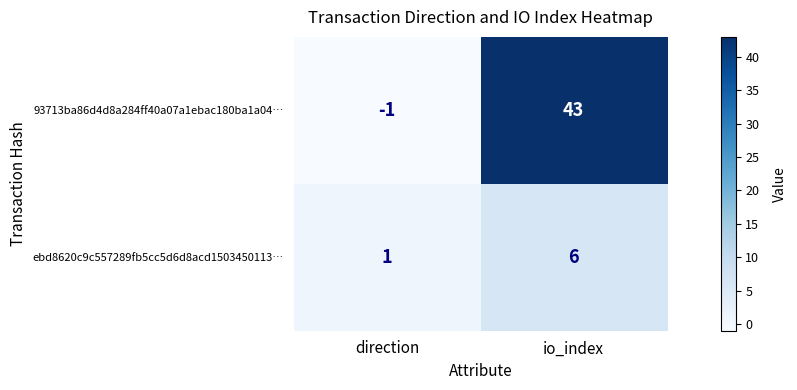

Which label corresponds to the smallest value in the chart?

direction